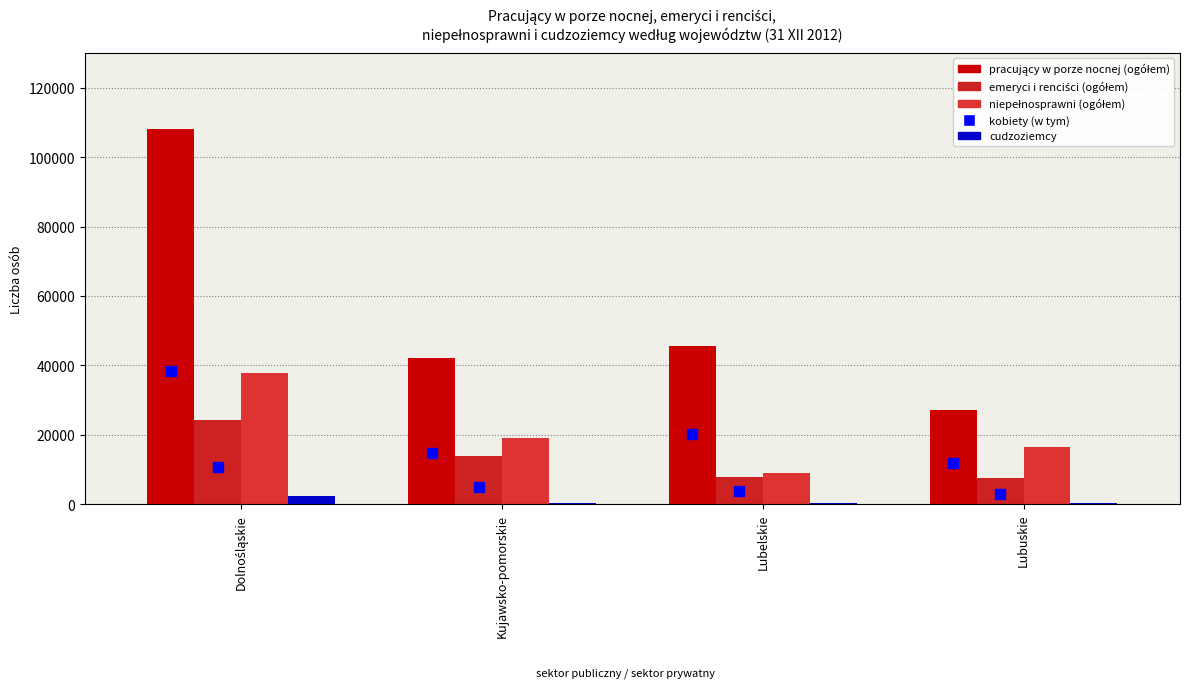

Reading right to left, extract all data points from this chart.

Osoby pracujące w porze nocnej (ogółem): 27139	45675	42109	108000
Emeryci i renciści (ogółem): 7456	7988	14043	24232
Niepełnosprawni (ogółem): 16458	9151	19188	37857
Cudzoziemcy (ogółem): 399	472	440	2291